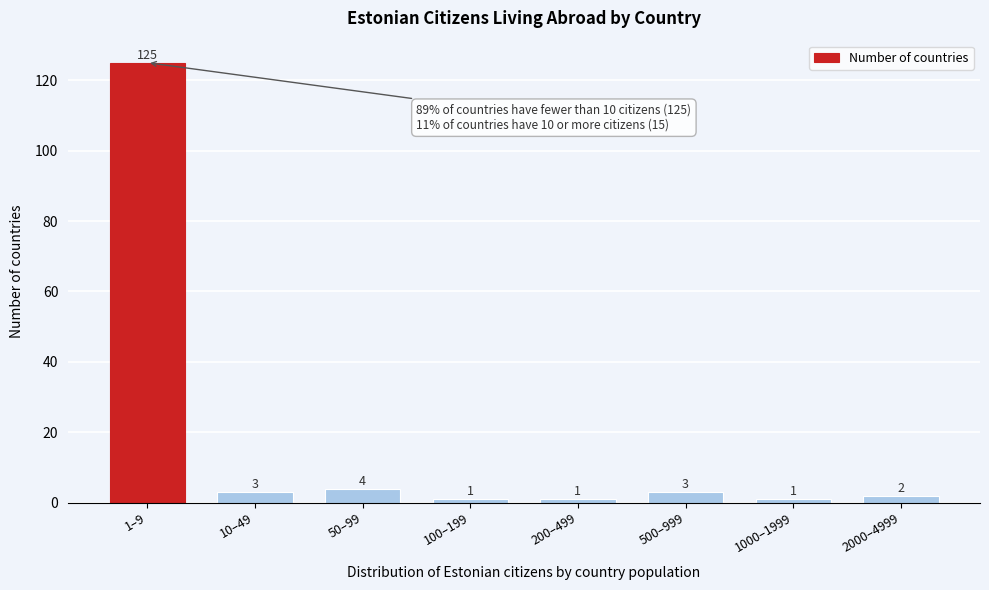

Reading left to right, transcribe all the data shown in this chart.

1–9=125	10–49=3	50–99=4	100–199=1	200–499=1	500–999=3	1000–1999=1	2000–4999=2